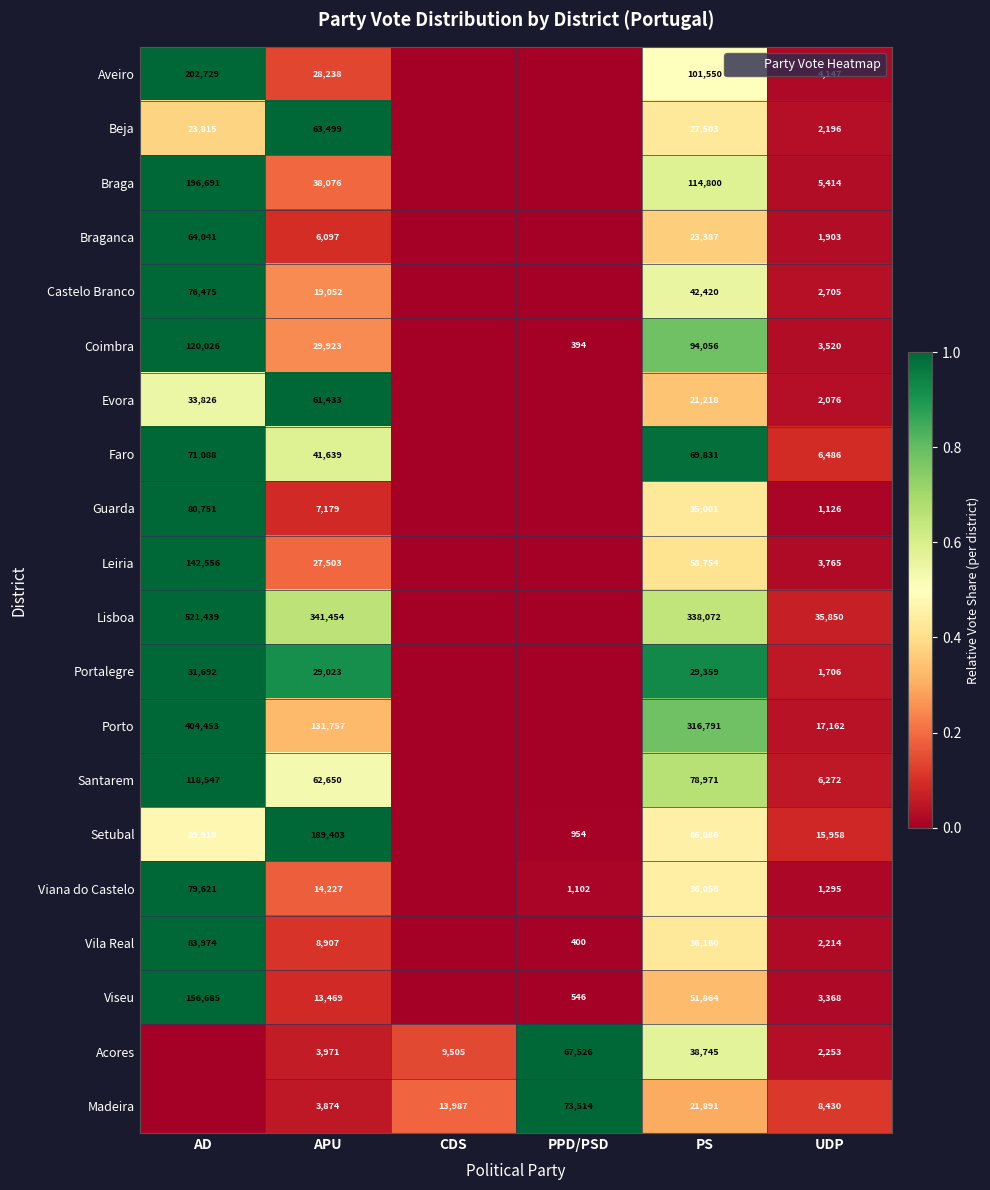

The value of Aveiro at PPD/PSD is 0.0. True or false?

True